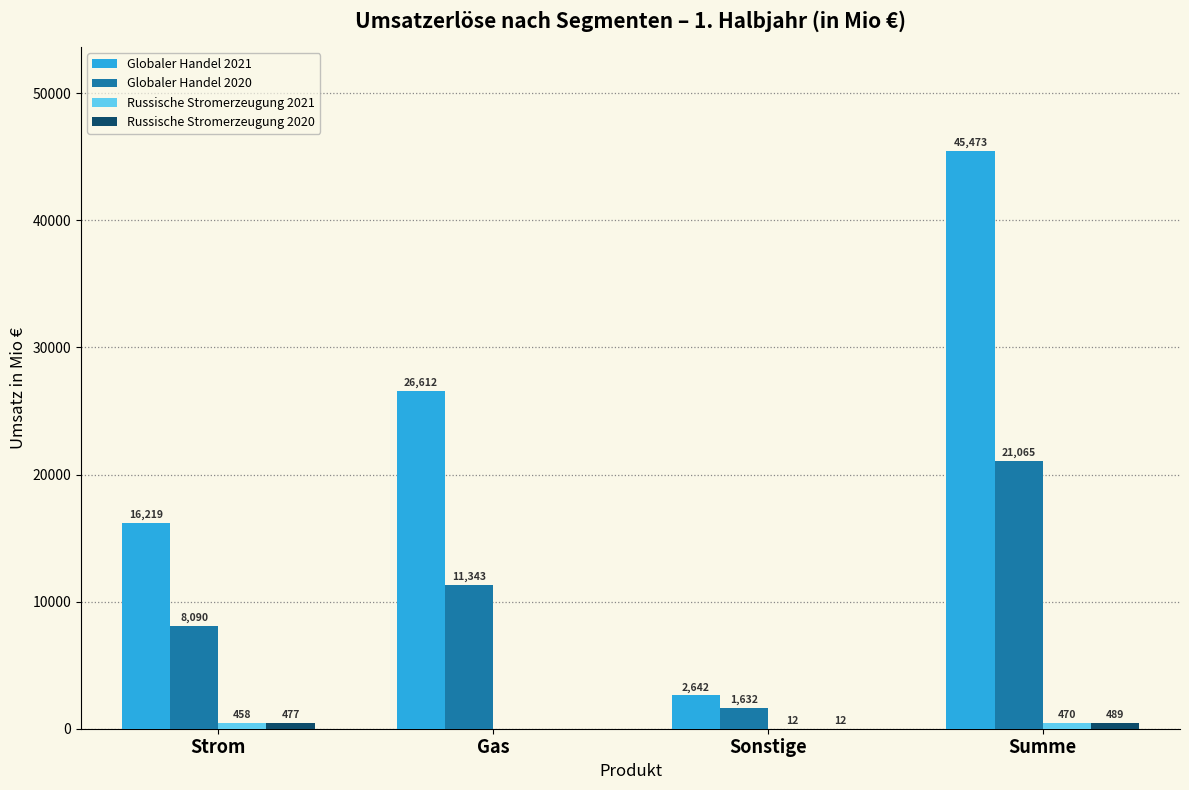

At which category is the sum across all series the highest?

Summe